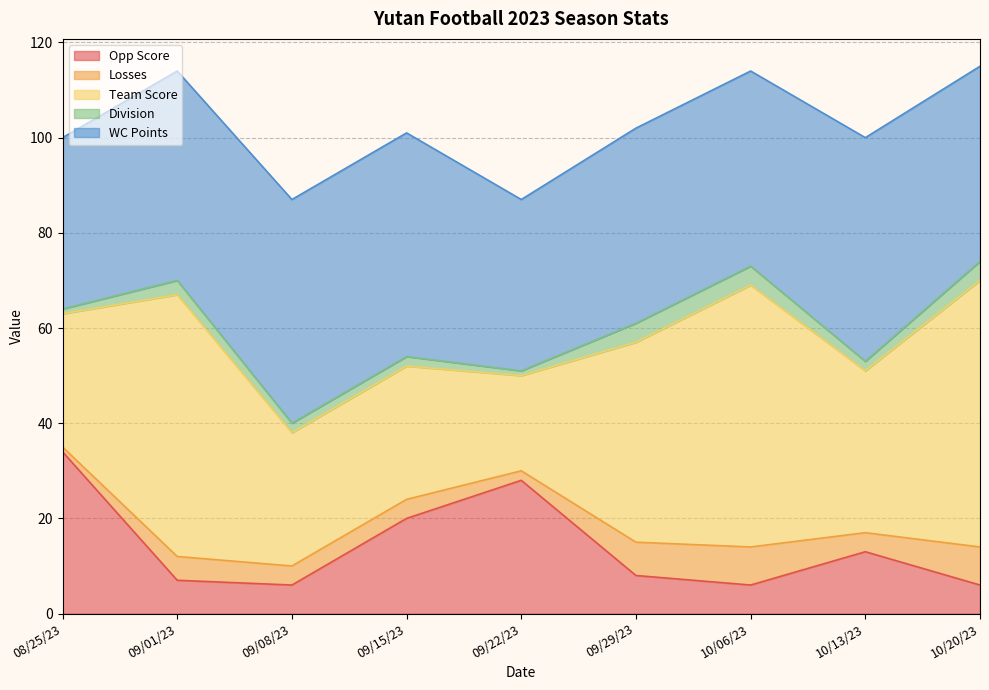

Is it true that WC Points equals 48 at 08/25/23?

False